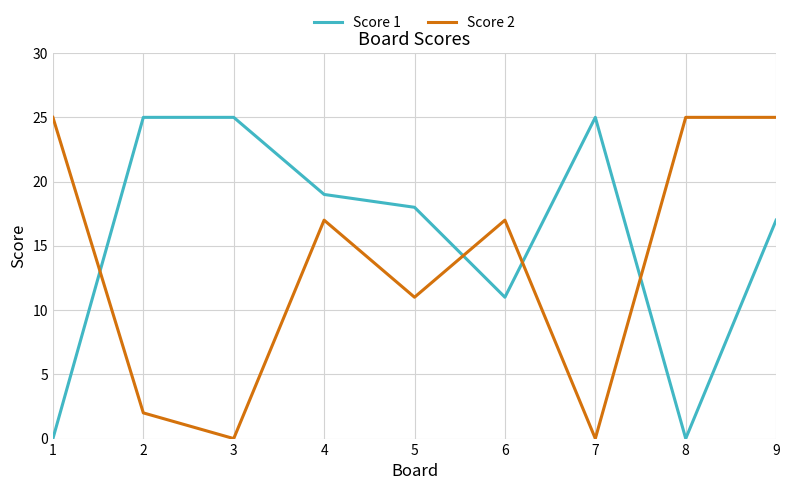

Where is Score 1 nearest to the value 12?

6